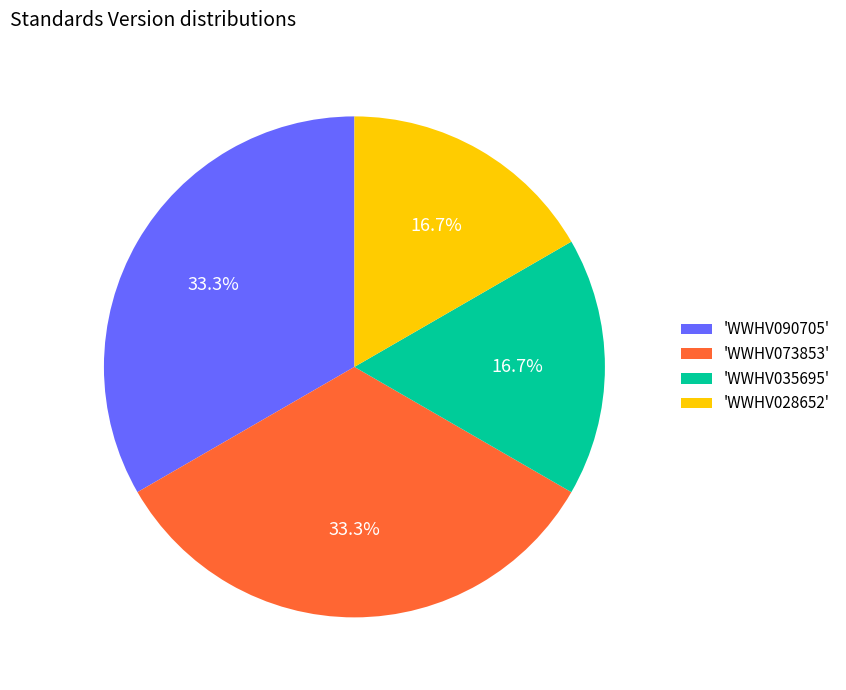

Is there a majority slice in this chart?

No